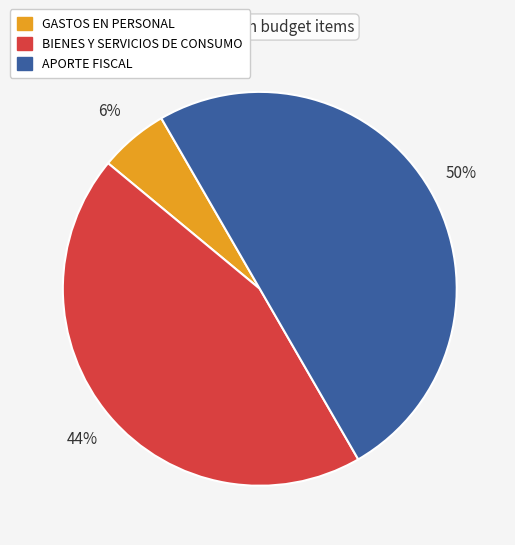

Which slice is the largest?

APORTE FISCAL